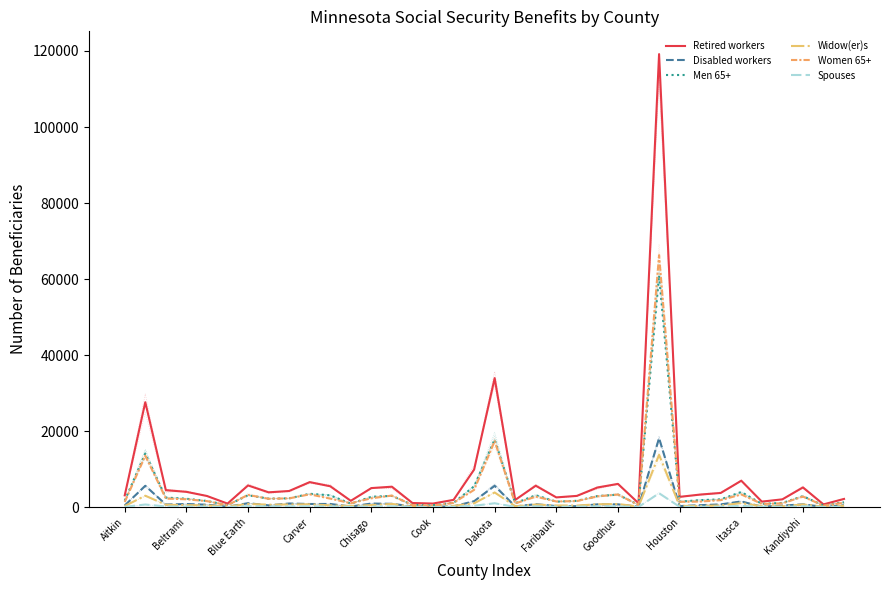

What is the total value across all series at Chisago?

7484